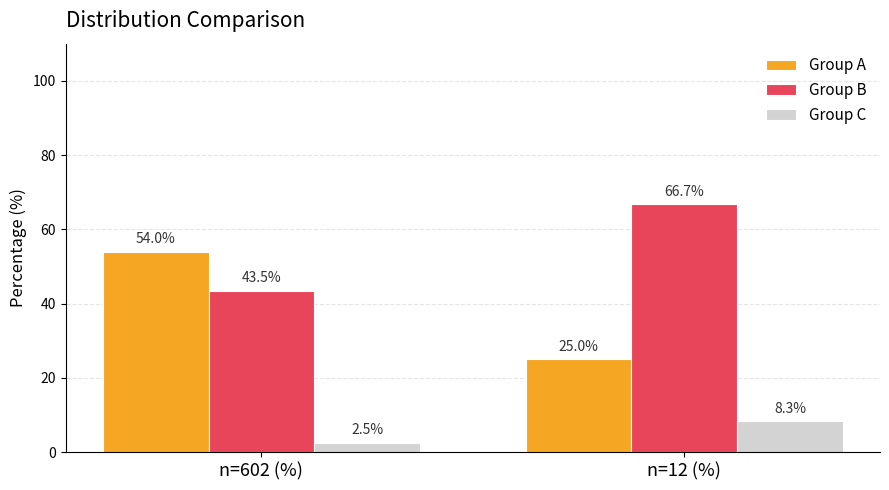

What is the smallest value displayed?

2.5